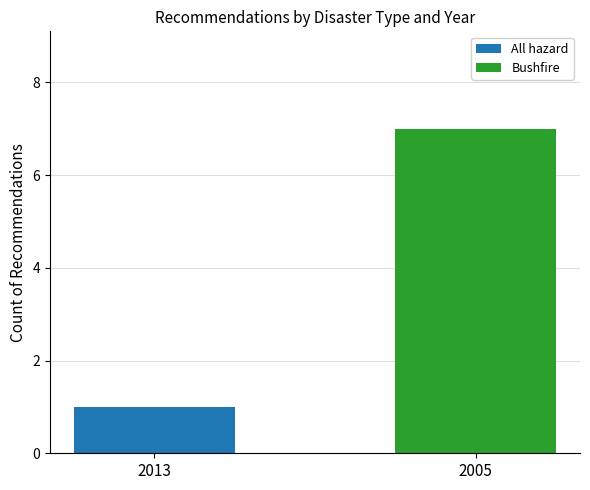

How many All hazard values are between 0 and 1?

2